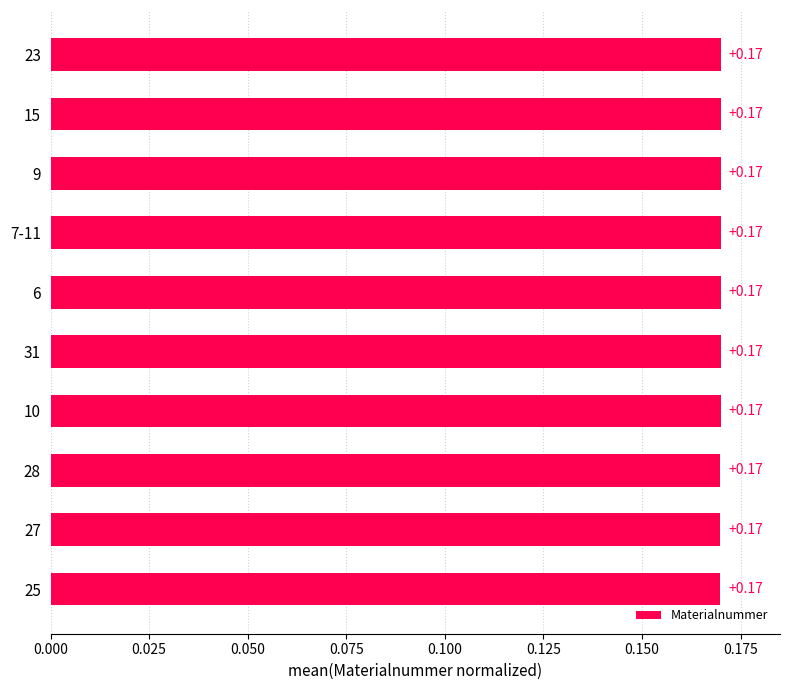

What is the sum of all values?

1.7